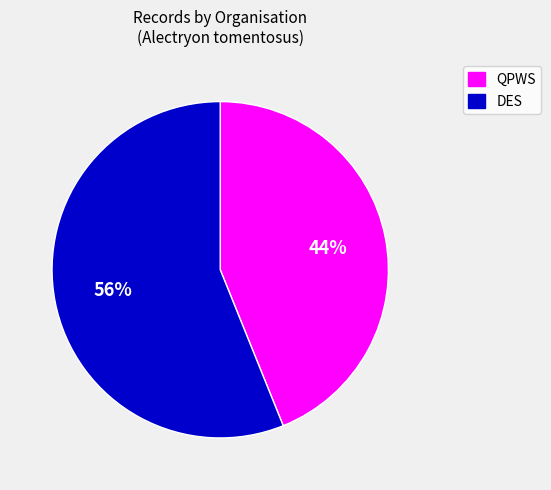

Is there a majority slice in this chart?

Yes